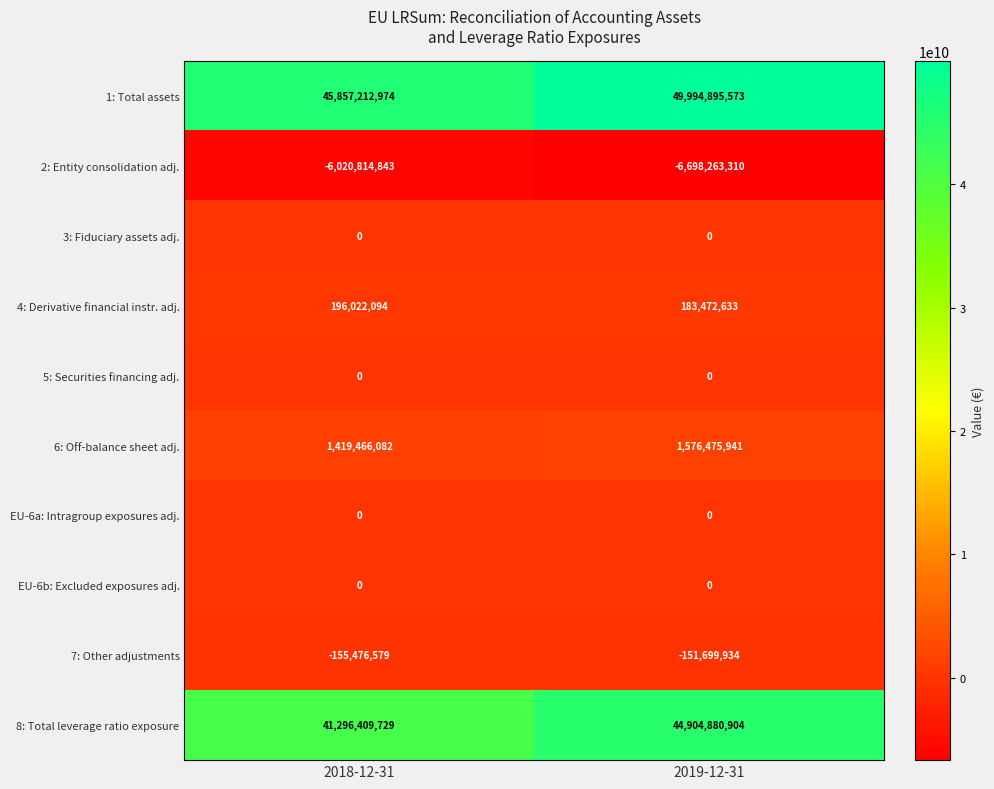

Reading left to right, extract all data points from this chart.

1: Total assets: 2018-12-31=45857212974	2019-12-31=49994895573
2: Entity consolidation adj.: 2018-12-31=-6020814843	2019-12-31=-6698263310
3: Fiduciary assets adj.: 2018-12-31=0	2019-12-31=0
4: Derivative financial instr. adj.: 2018-12-31=196022094	2019-12-31=183472633
5: Securities financing adj.: 2018-12-31=0	2019-12-31=0
6: Off-balance sheet adj.: 2018-12-31=1419466082	2019-12-31=1576475941
EU-6a: Intragroup exposures adj.: 2018-12-31=0	2019-12-31=0
EU-6b: Excluded exposures adj.: 2018-12-31=0	2019-12-31=0
7: Other adjustments: 2018-12-31=-155476579	2019-12-31=-151699934
8: Total leverage ratio exposure: 2018-12-31=41296409729	2019-12-31=44904880904